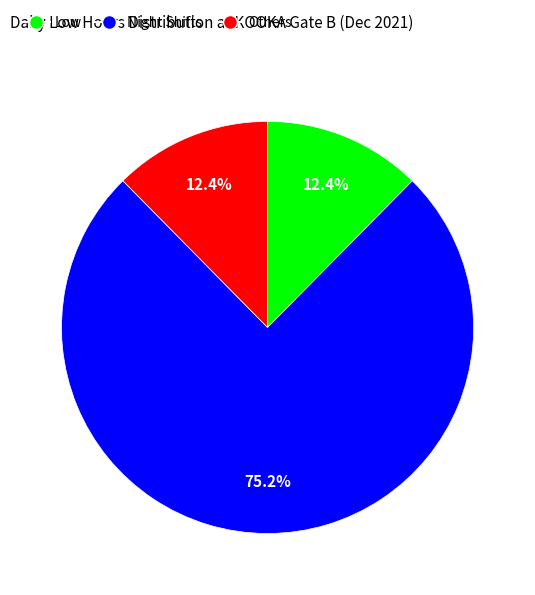

What portion of the pie excludes Night Shifts?

24.8%